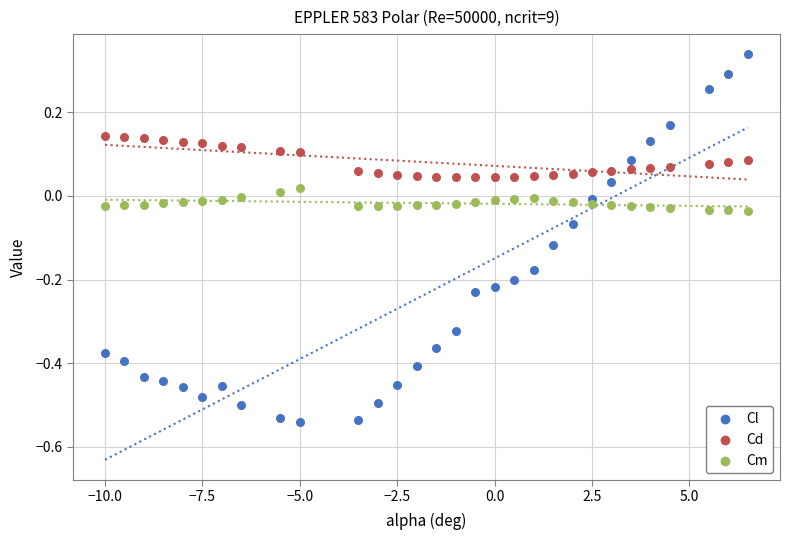

Which series has the largest Y range (max minus min)?

Cl